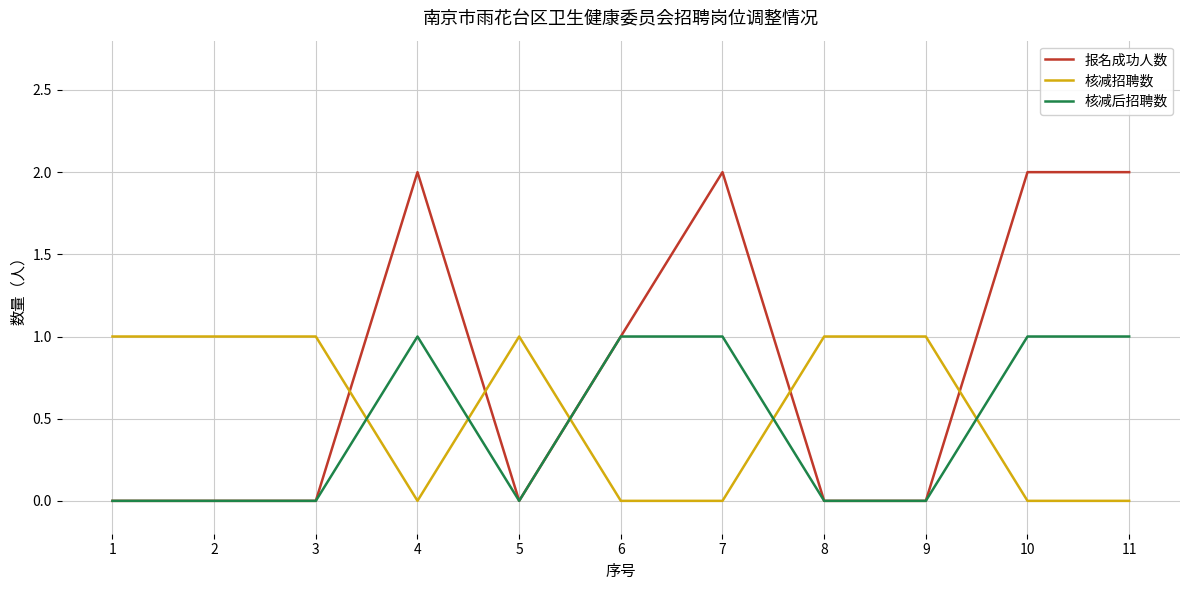

What is the spread (max minus min) of values at 1?

1